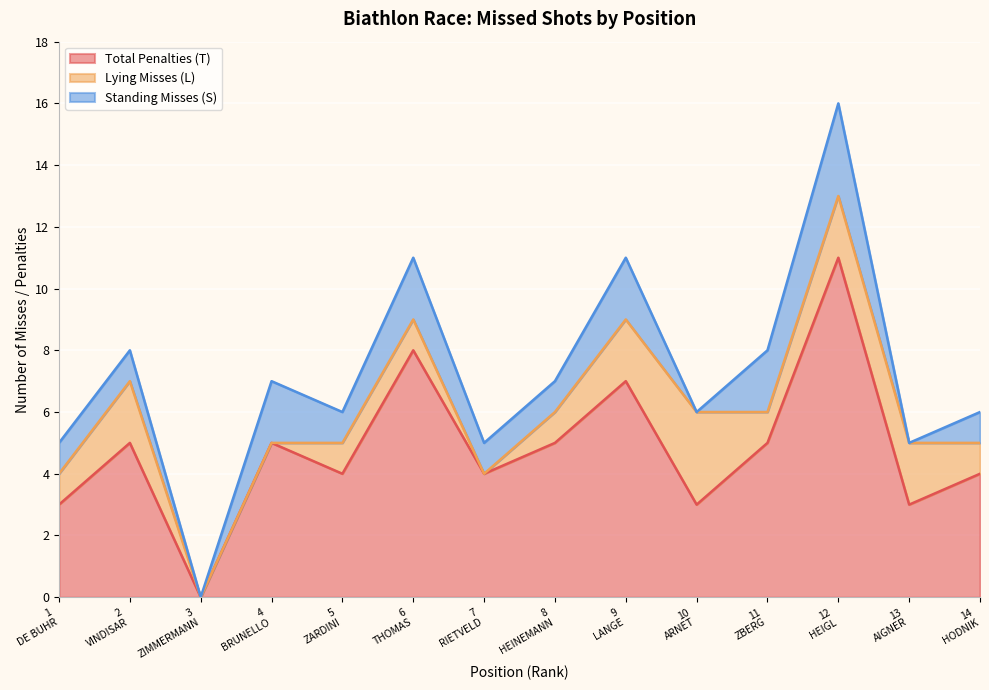

Is the value of Lying Misses (L) at 6
THOMAS greater than the value of Total Penalties (T) at 12
HEIGL?

No